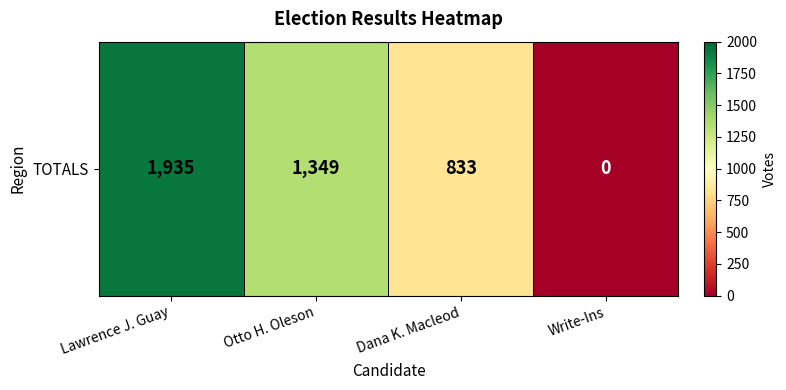

How many data points are less than 1349?

2